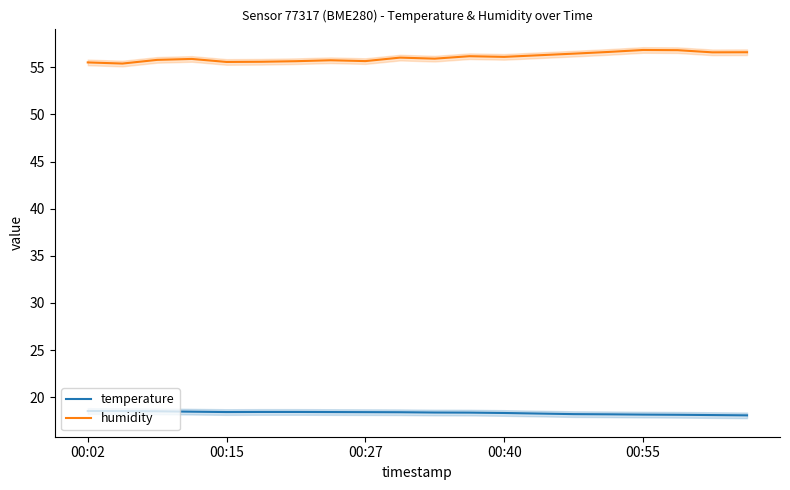

True or false: humidity has a value of 30.8 at 00:15.

False